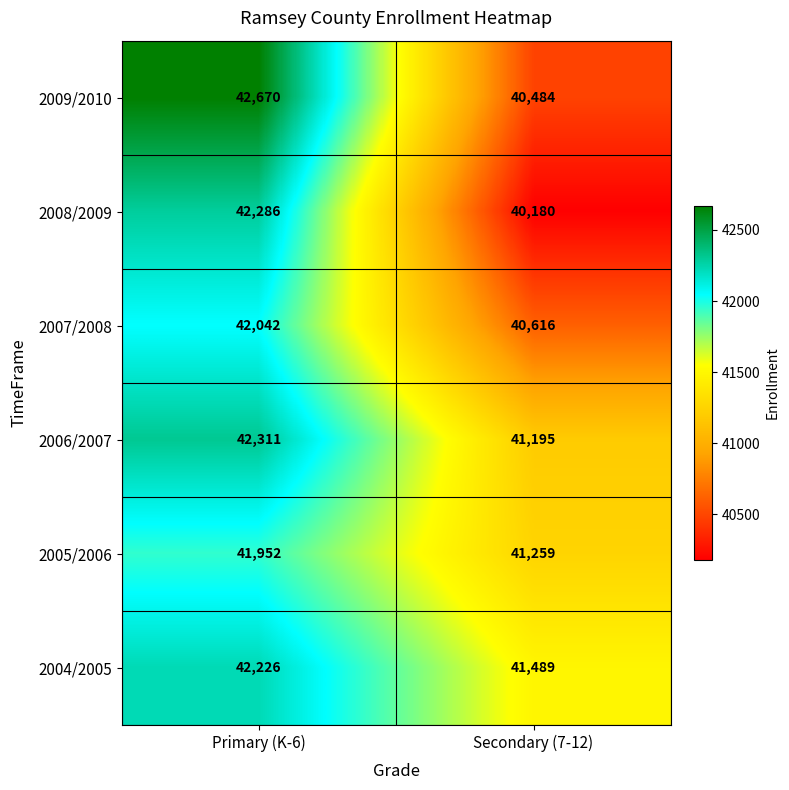

Reading left to right, extract all data points from this chart.

2009/2010: Primary (K-6)=42670	Secondary (7-12)=40484
2008/2009: Primary (K-6)=42286	Secondary (7-12)=40180
2007/2008: Primary (K-6)=42042	Secondary (7-12)=40616
2006/2007: Primary (K-6)=42311	Secondary (7-12)=41195
2005/2006: Primary (K-6)=41952	Secondary (7-12)=41259
2004/2005: Primary (K-6)=42226	Secondary (7-12)=41489